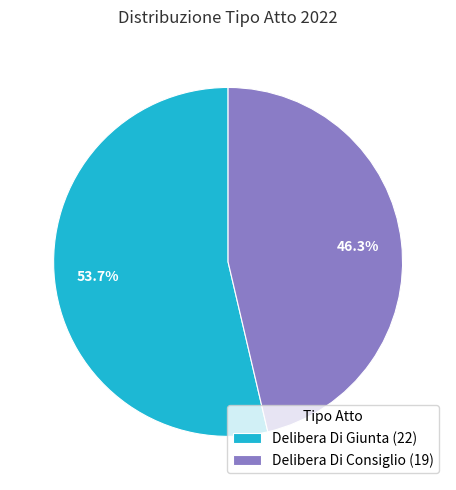

Combined, what portion of the pie is Delibera Di Giunta and Delibera Di Consiglio?

100.0%